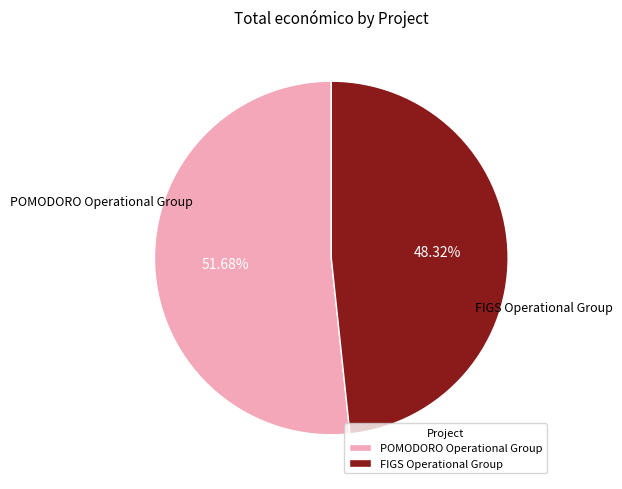

Rank the categories by value from lowest to highest.

FIGS Operational Group, POMODORO Operational Group